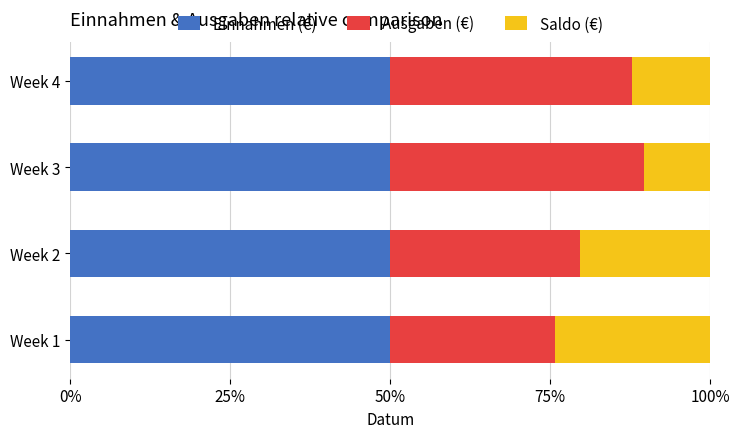

At how many categories does at least one series exceed 0?

4